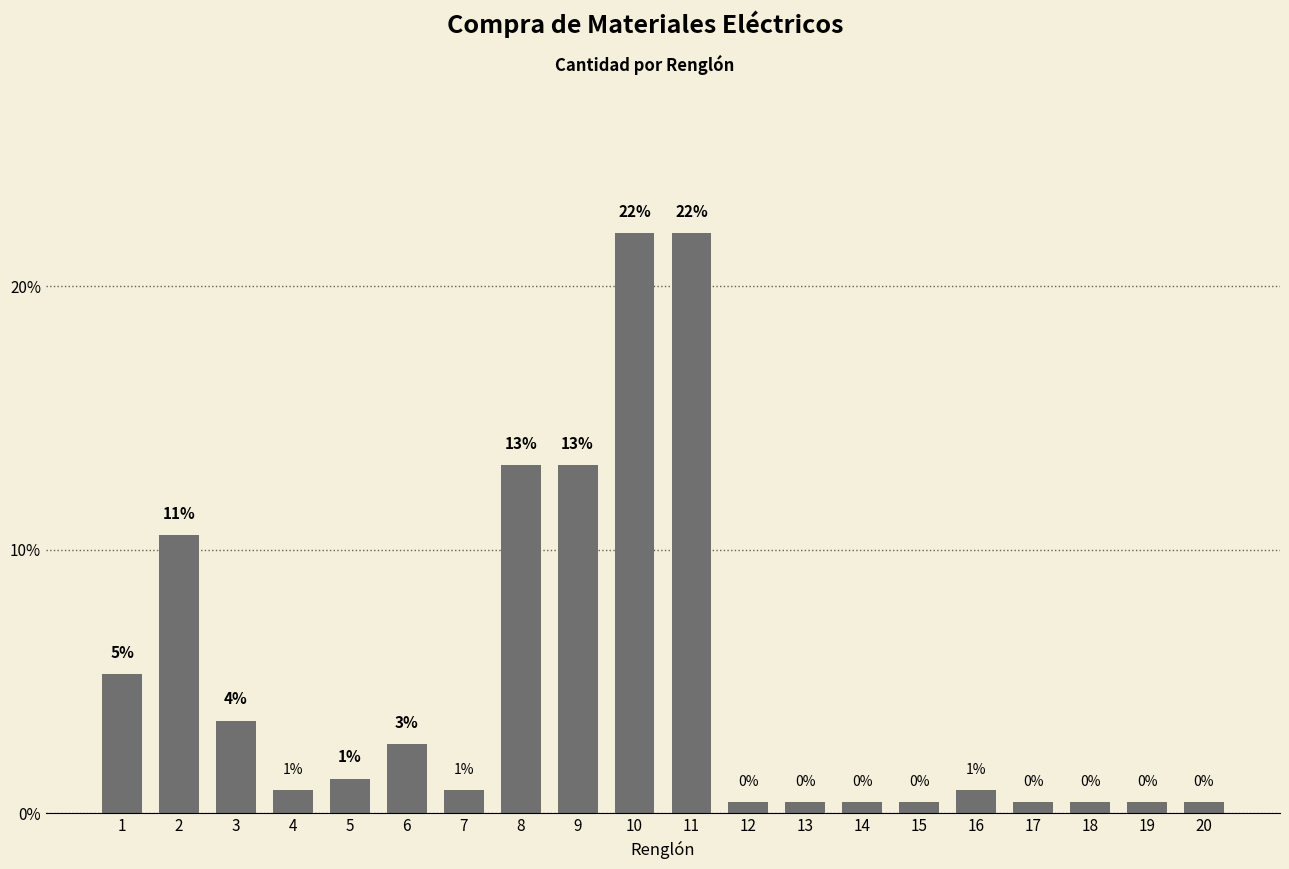

Does the chart contain any negative values?

No